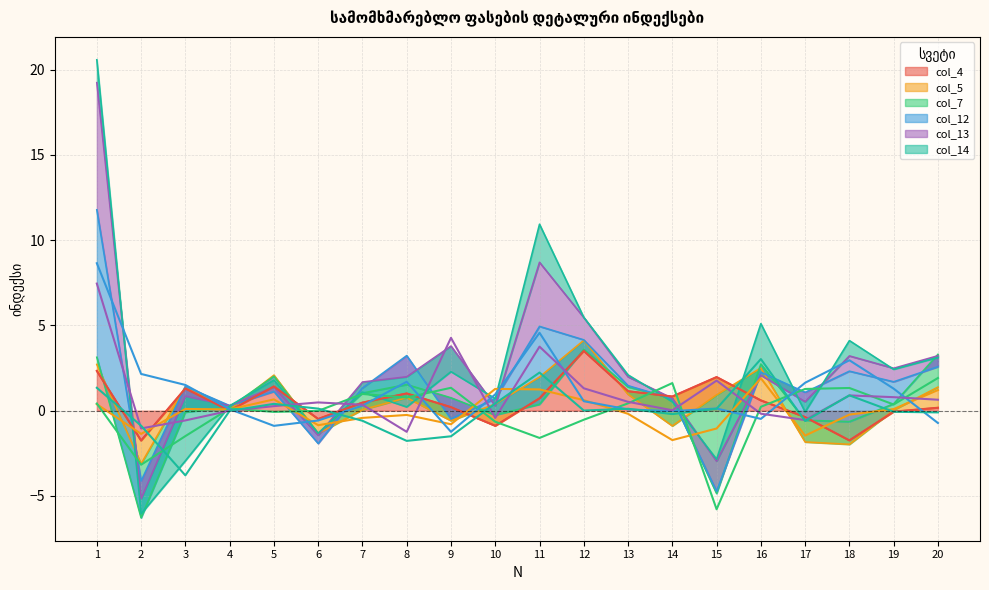

Reading left to right, what are all the values shown in this chart?

col_4: 2.3	-1.8	1.3	0.0	1.4	-0.5	0.5	1.0	0.2	-0.9	0.7	3.5	1.1	0.8	2.0	0.6	-0.4	-1.7	-0.1	0.2
col_5: 0.4	-1.4	0.1	0.1	0.7	-0.8	-0.4	-0.2	-0.8	1.3	1.2	0.6	-0.2	-1.7	-1.0	1.9	-1.5	-0.2	0.1	1.2
col_7: 0.4	-3.2	-1.5	0.1	-0.1	-0.0	1.0	0.8	1.3	-0.6	-1.6	-0.5	0.4	1.6	-5.8	0.2	1.3	1.3	0.4	1.9
col_12: 8.6	2.2	1.5	0.1	-0.9	-0.6	0.3	1.7	-1.2	1.0	4.6	0.6	0.1	-0.0	0.1	-0.5	1.6	3.0	1.3	-0.7
col_13: 7.5	-1.0	-0.6	0.0	0.3	0.5	0.3	-1.2	4.3	-0.4	3.8	1.3	0.5	0.0	1.8	-0.2	-0.5	0.9	0.8	0.6
col_14: 1.3	-0.9	-3.8	-0.0	0.4	0.1	-0.6	-1.8	-1.5	0.4	2.2	0.0	0.1	-0.2	0.1	3.0	-0.6	0.9	-0.1	-0.1